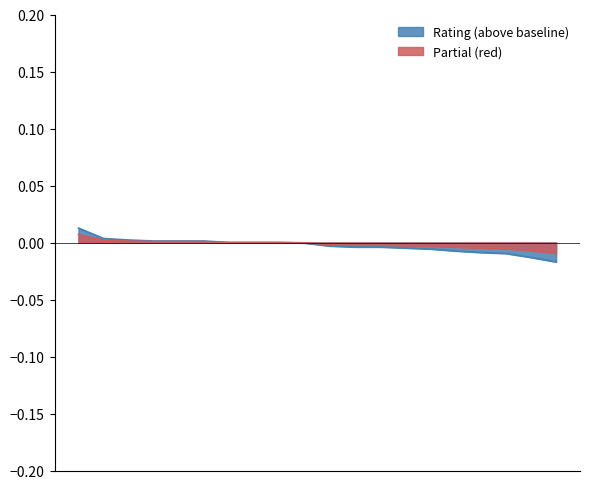

True or false: the data shows -0.0 at 14.

True